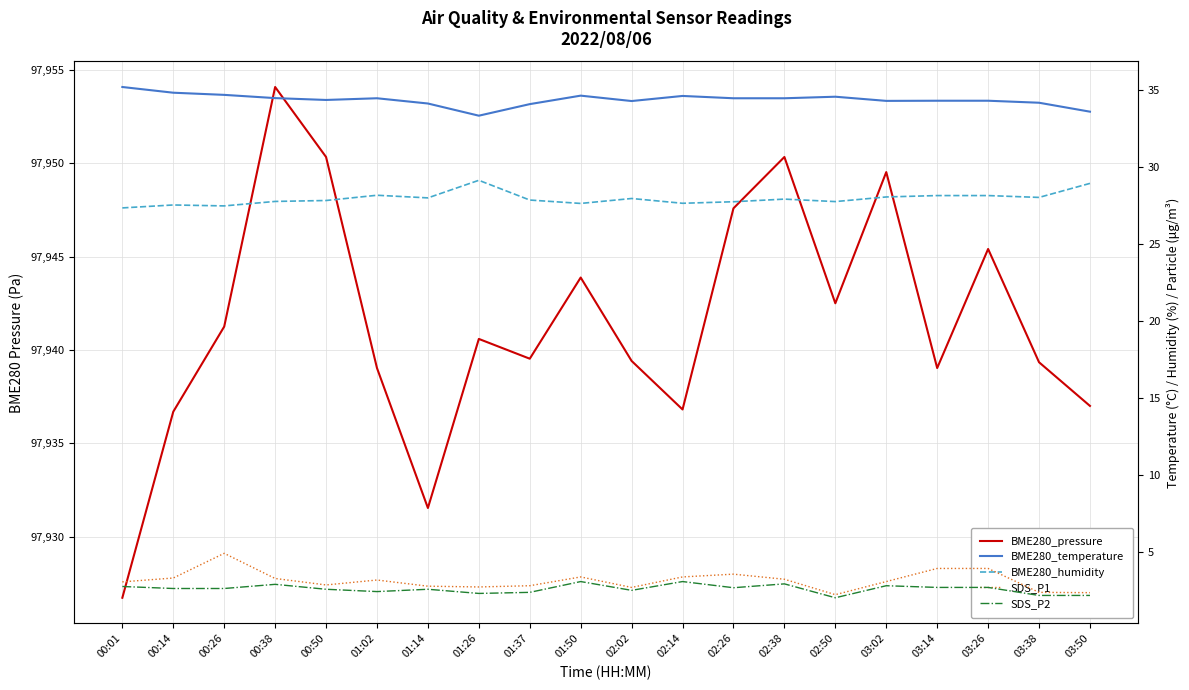

True or false: BME280_pressure has more than 0 interior local peaks.

True